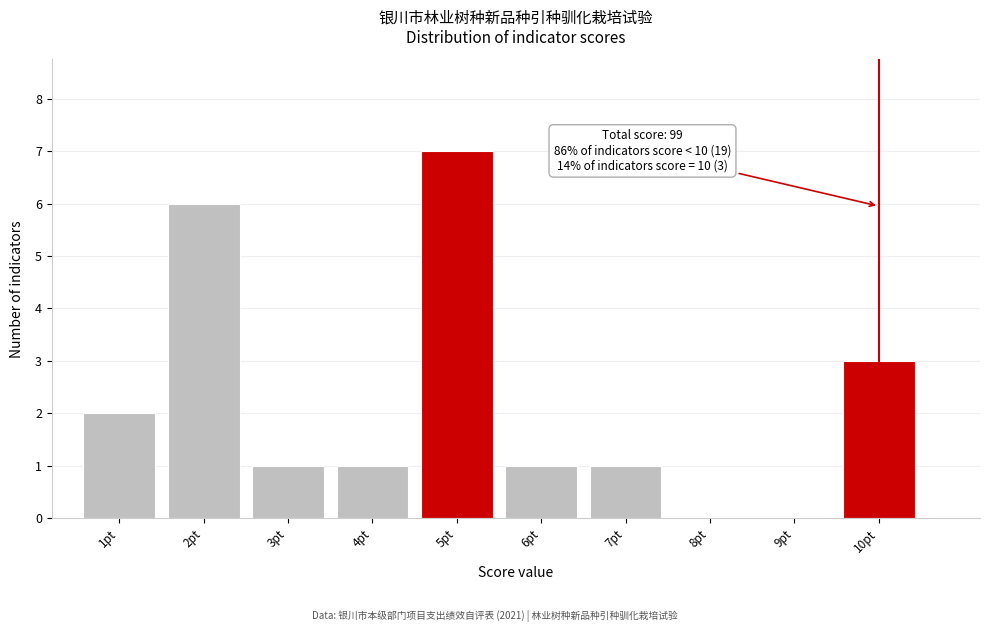

Reading left to right, what are all the values shown in this chart?

1pt=2	2pt=6	3pt=1	4pt=1	5pt=7	6pt=1	7pt=1	8pt=0	9pt=0	10pt=3